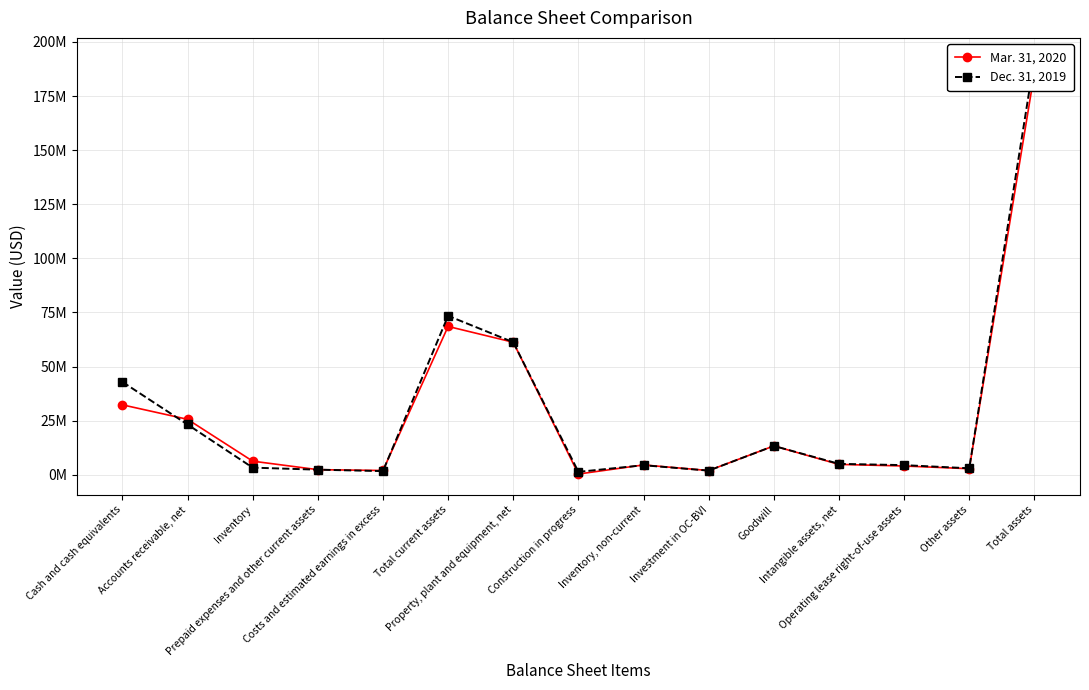

Reading right to left, transcribe all the data shown in this chart.

Mar. 31, 2020: Total assets=185692159	Other assets=2794060	Operating lease right-of-use assets=4043717	Intangible assets, net=4785833	Goodwill=13325013	Investment in OC-BVI=1939610	Inventory, non-current=4534074	Construction in progress=328334	Property, plant and equipment, net=61239413	Total current assets=68539582	Costs and estimated earnings in excess=1968324	Prepaid expenses and other current assets=2353521	Inventory=6282173	Accounts receivable, net=25624783	Cash and cash equivalents=32310781
Dec. 31, 2019: Total assets=192292144	Other assets=2990228	Operating lease right-of-use assets=4439212	Intangible assets, net=5040000	Goodwill=13325013	Investment in OC-BVI=1903602	Inventory, non-current=4404378	Construction in progress=1335597	Property, plant and equipment, net=61248979	Total current assets=73442612	Costs and estimated earnings in excess=1675781	Prepaid expenses and other current assets=2346918	Inventory=3287555	Accounts receivable, net=23229689	Cash and cash equivalents=42902669